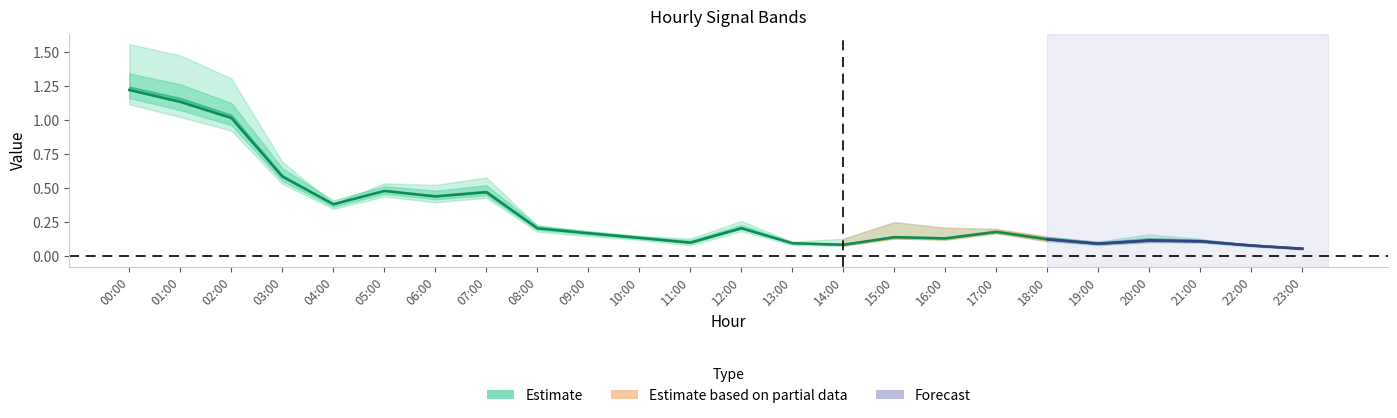

What is the value of the 16th point from the left?

0.1